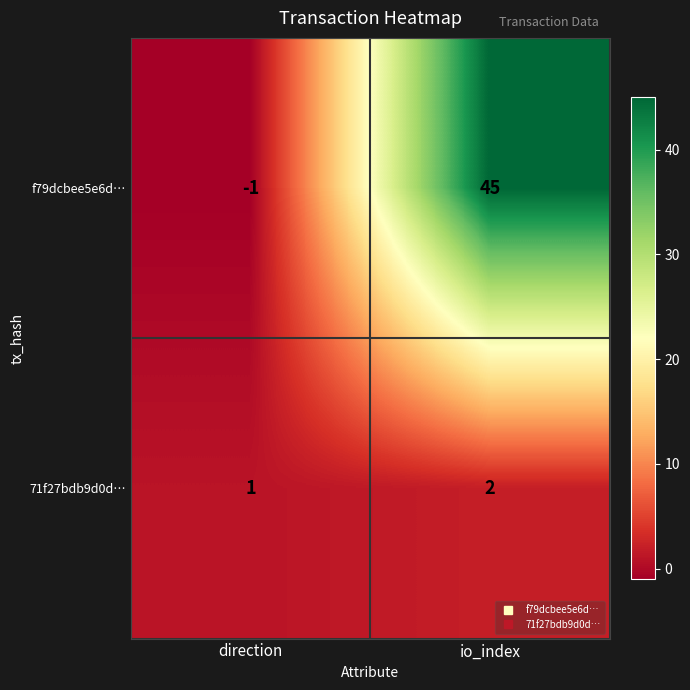

At which category does the chart reach its peak across all series?

io_index